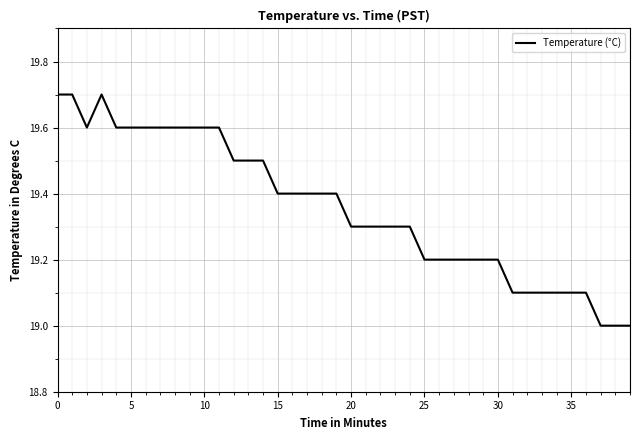

What is the difference between the maximum and minimum values?

0.7